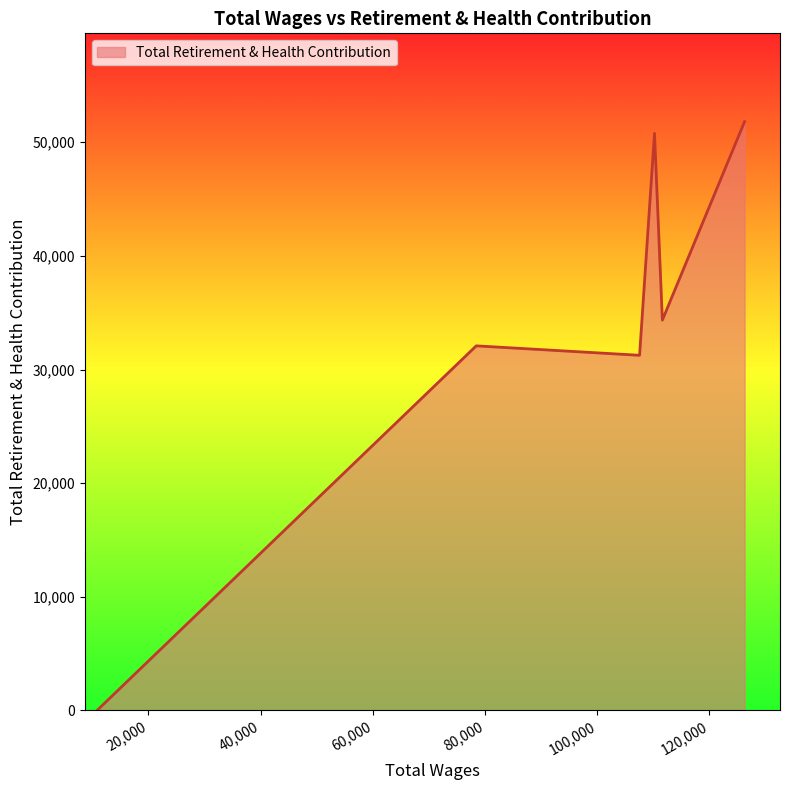

What is the difference between the maximum and second lowest values?

20561